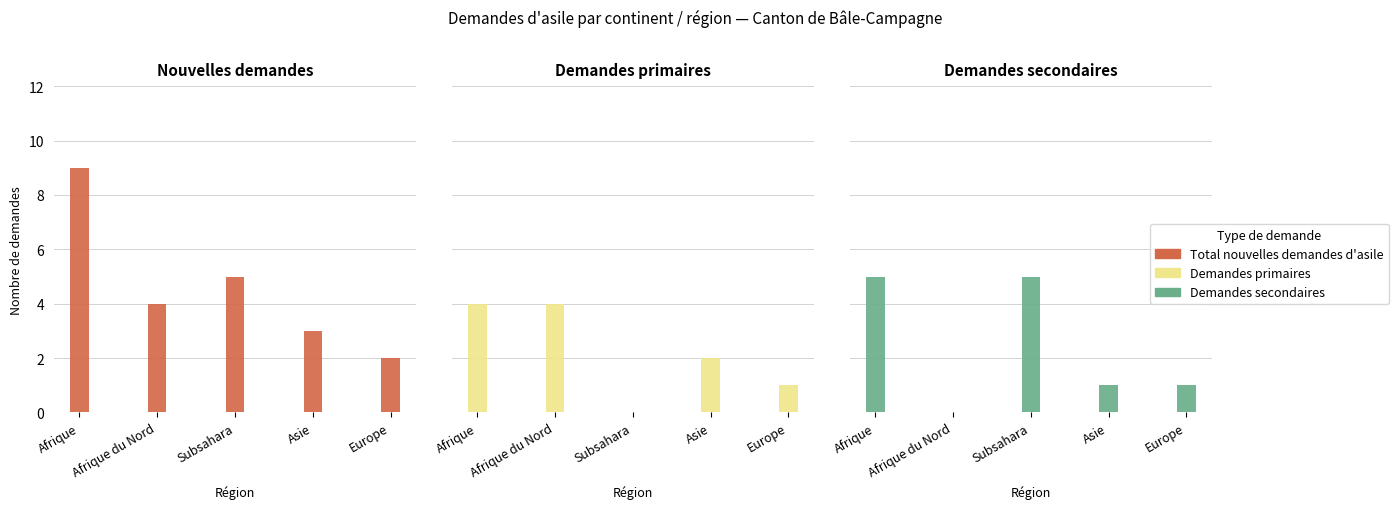

What is the value of the Total nouvelles demandes d'asile bar at the 1st from the left?

9